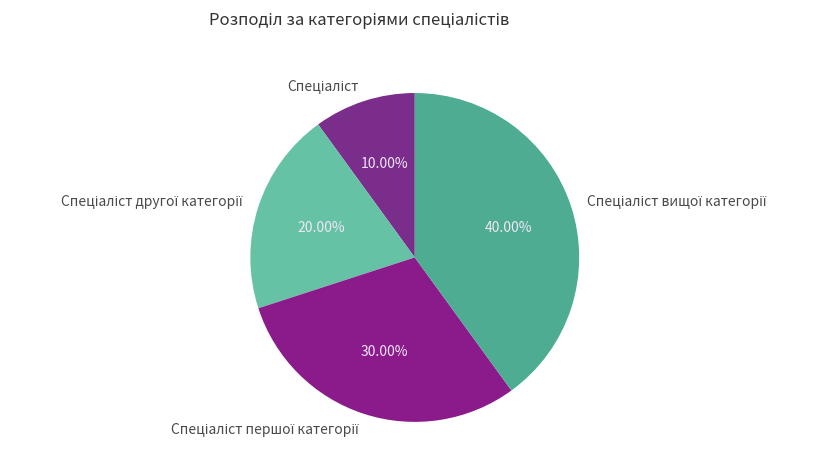

Is there any slice that represents more than half of the pie?

No